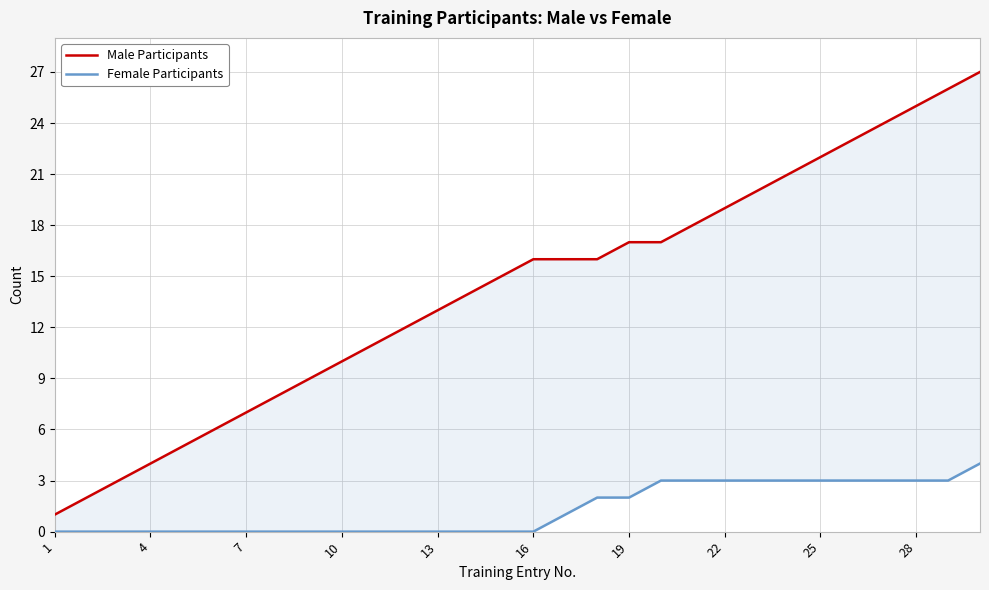

List the series in order of their overall mean, lowest first.

Female Participants, Male Participants